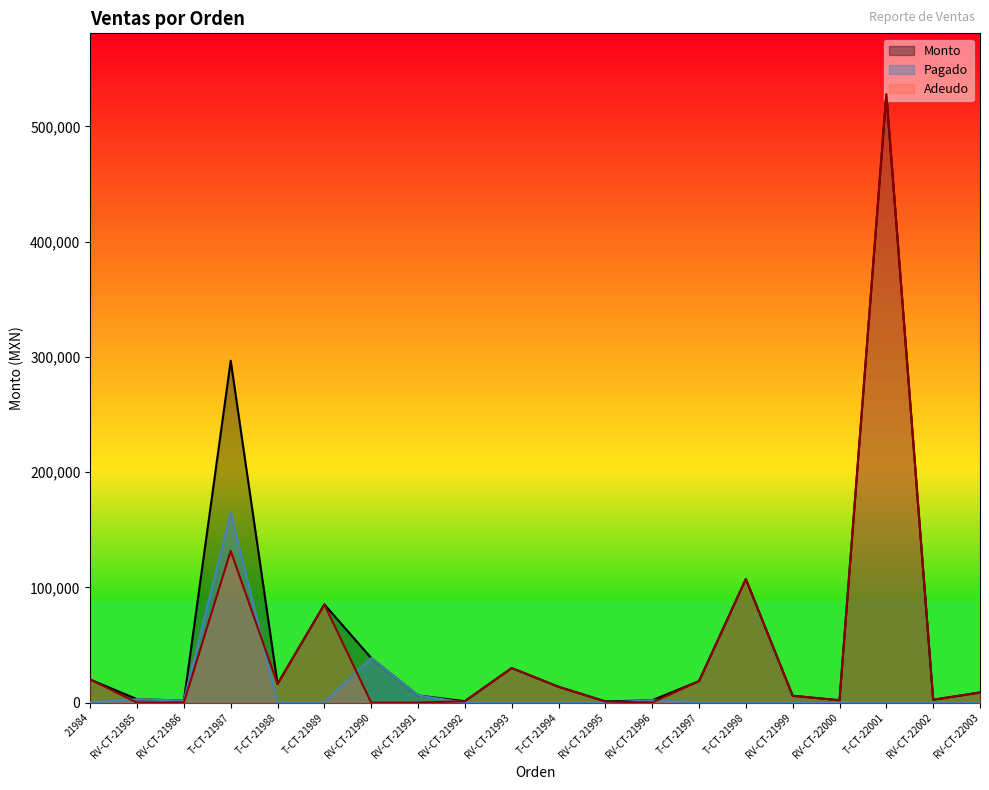

What is the label of the 11th point from the right?

RV-CT-21993